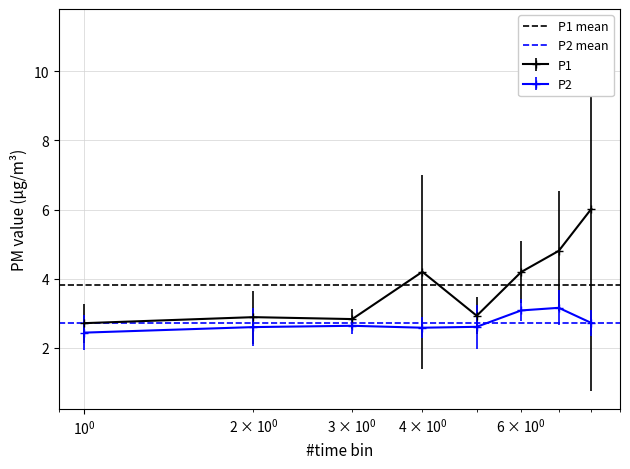

What is the maximum value for P1?

6.0